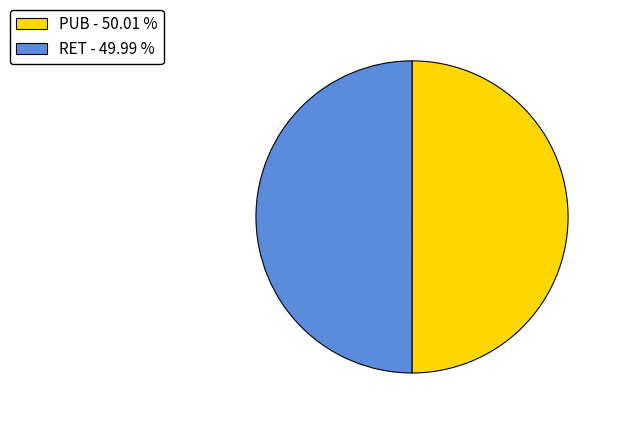

What is the ratio of the value at PUB - 50.01 % to the value at RET - 49.99 %?

1.0